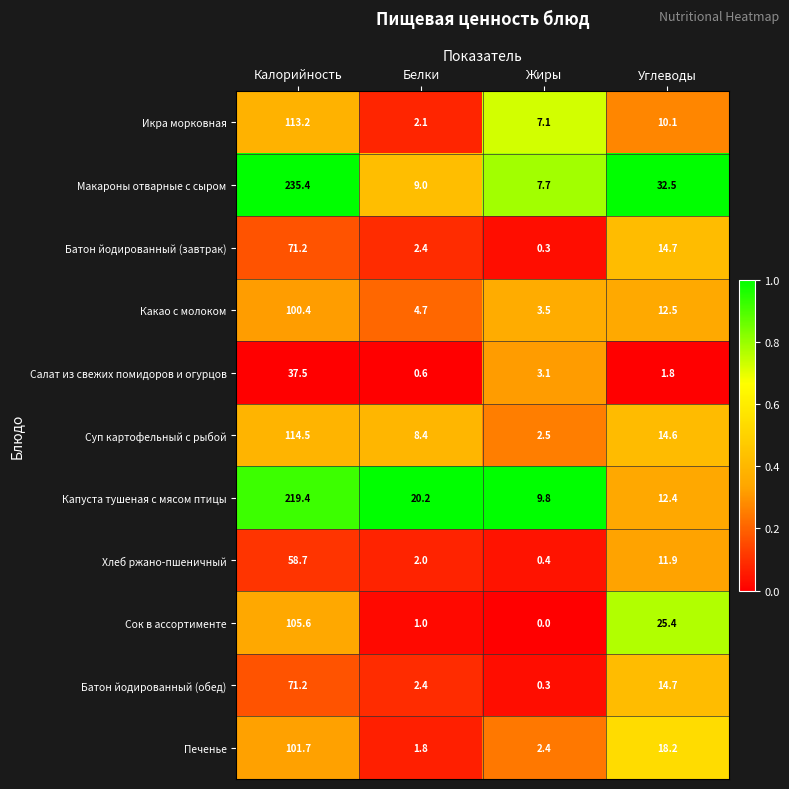

Rank the categories by Батон йодированный (обед) value from highest to lowest.

Калорийность, Углеводы, Белки, Жиры